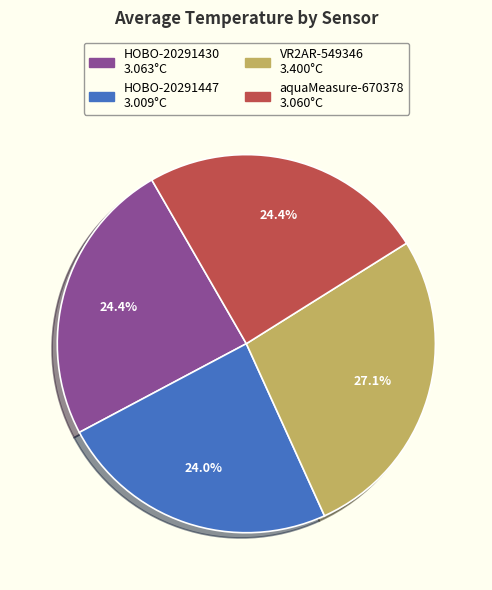

Is VR2AR-549346 the majority of the pie?

No